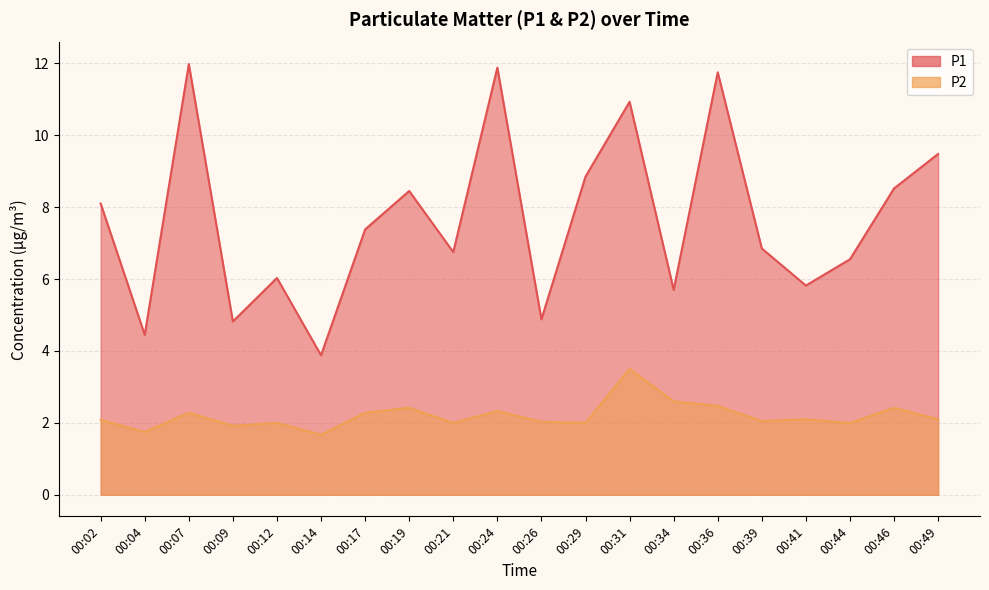

True or false: P1 and P2 intersect in this chart.

False